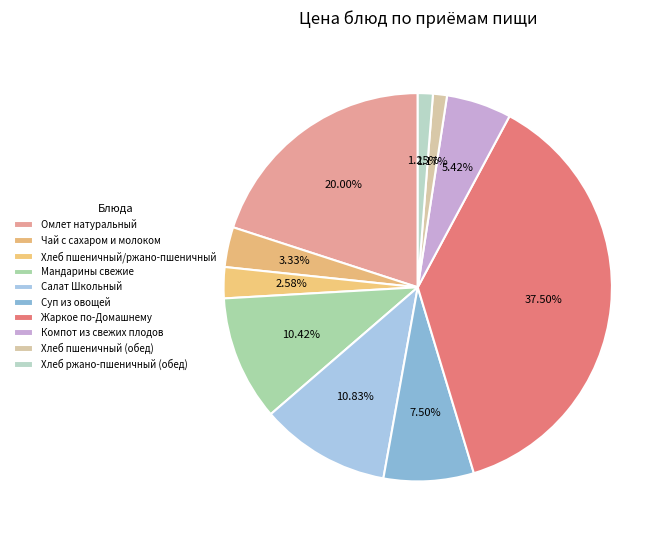

Which category has the biggest portion of the pie?

Жаркое по-Домашнему